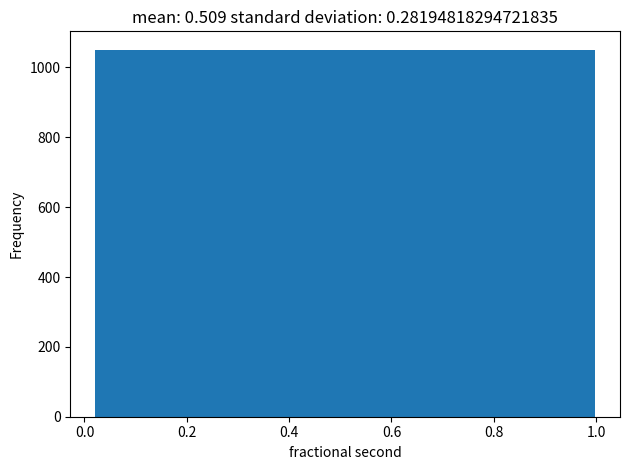

Reading left to right, transcribe this chart: for each bar, give the range it covers on the x-axis and its height. Neither the bar edges nor the heights are printed on the chart, so give them approximately, as read against the axes.

0.02 to 0.14: 1060
0.14 to 0.26: 1060
0.26 to 0.38: 1060
0.38 to 0.50: 1060
0.50 to 0.64: 1060
0.64 to 0.76: 1060
0.76 to 0.88: 1060
0.88 to 1.00: 1060